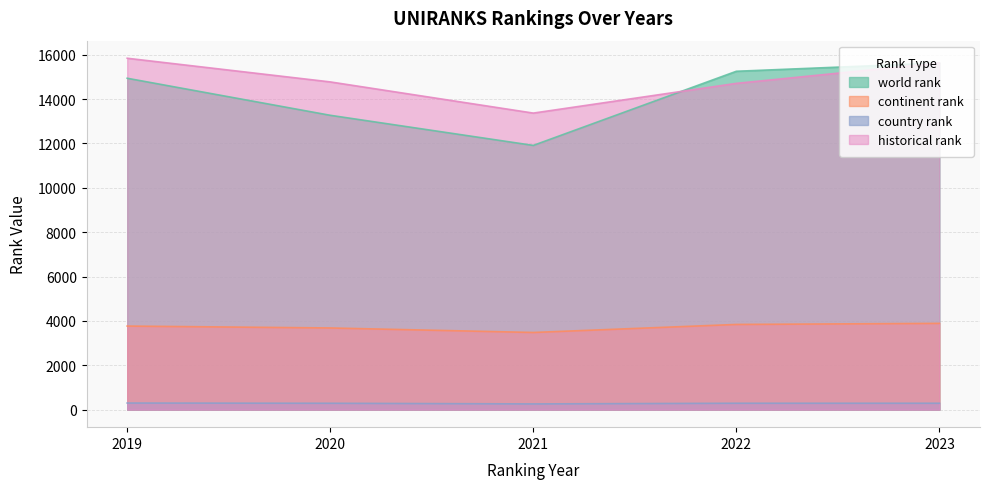

True or false: country rank and continent rank cross at least once.

False